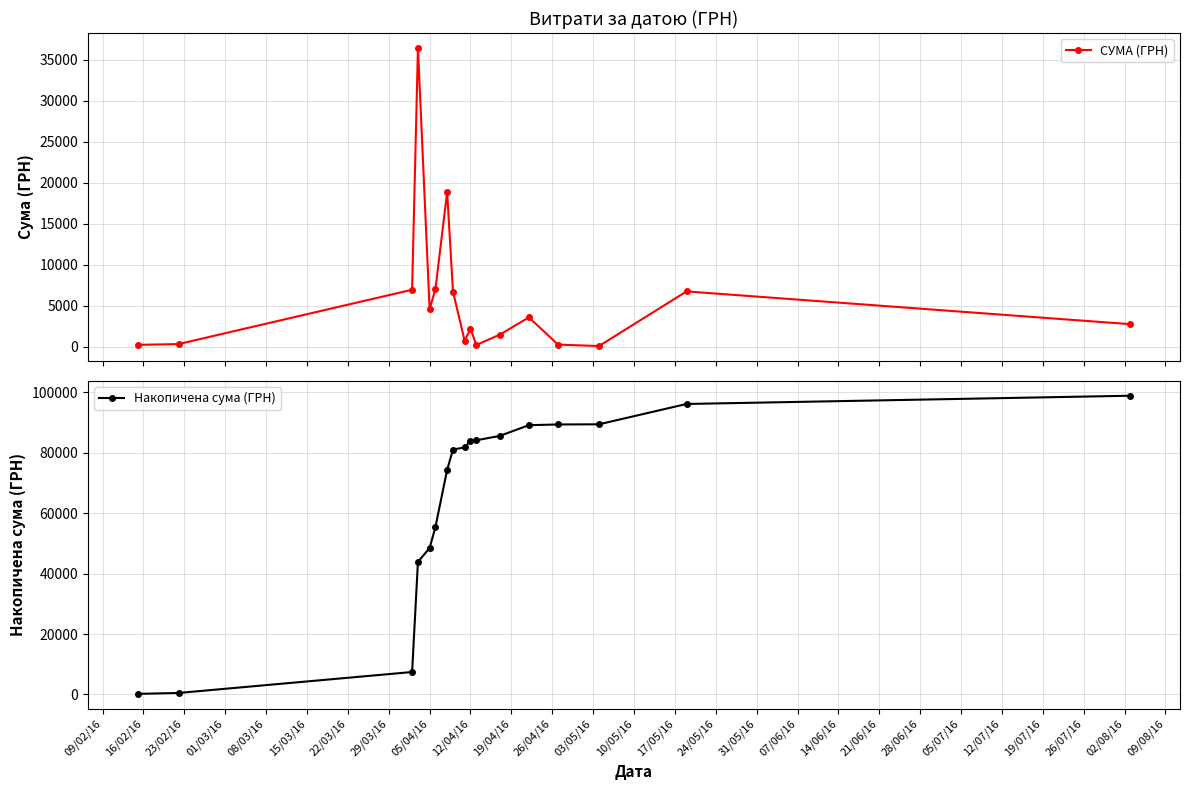

Rank the series by their maximum value, from highest to lowest.

Накопичена сума (ГРН), СУМА (ГРН)